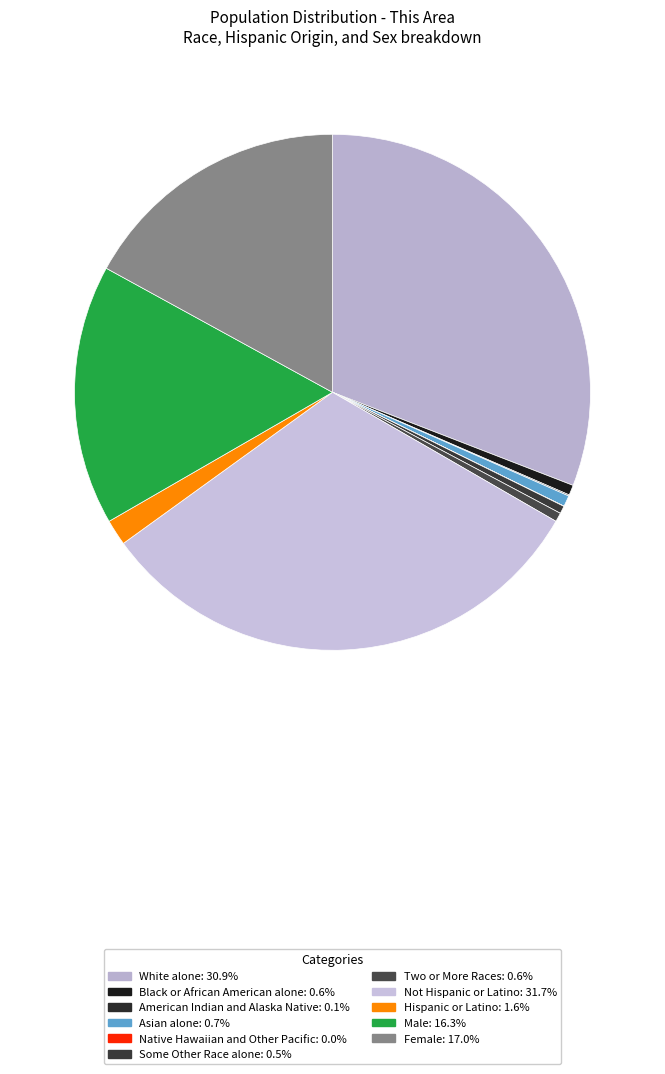

Rank the categories by value from lowest to highest.

Native Hawaiian and Other Pacific, American Indian and Alaska Native, Some Other Race alone, Two or More Races, Black or African American alone, Asian alone, Hispanic or Latino, Male, Female, White alone, Not Hispanic or Latino